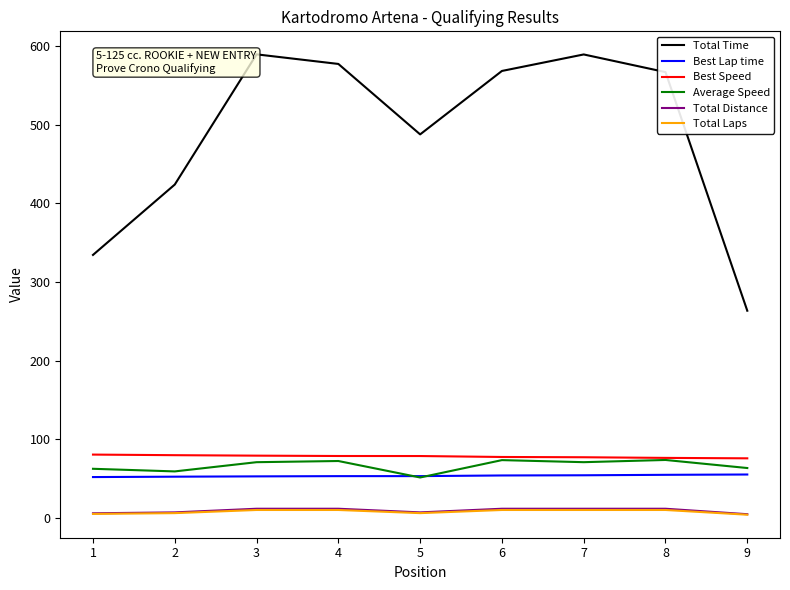

True or false: Best Speed and Total Time cross at least once.

False